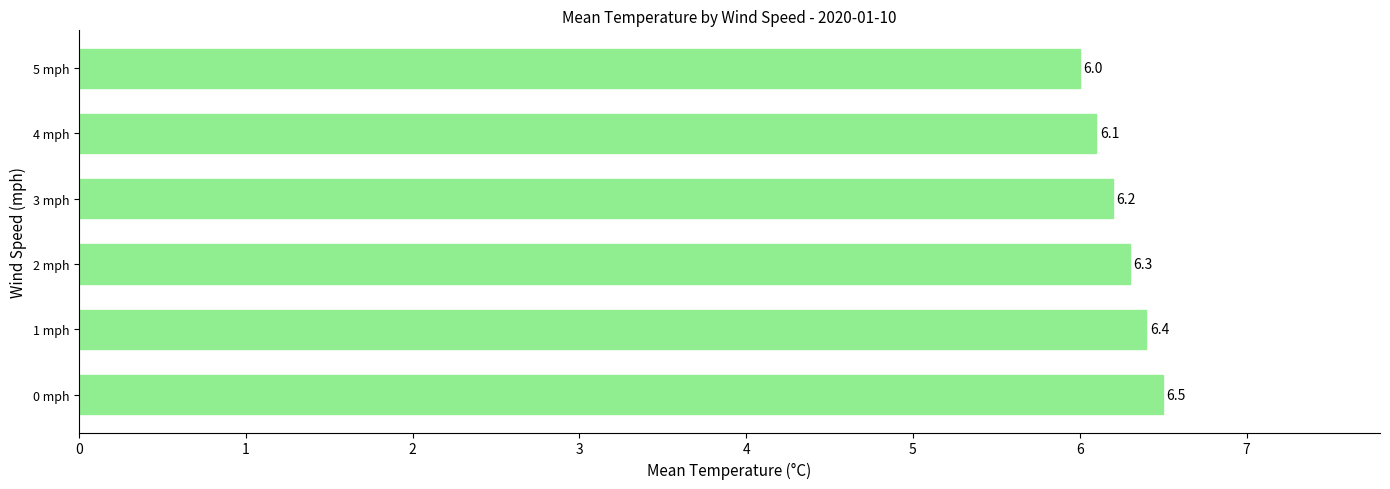

What is the maximum value shown in the chart?

6.5